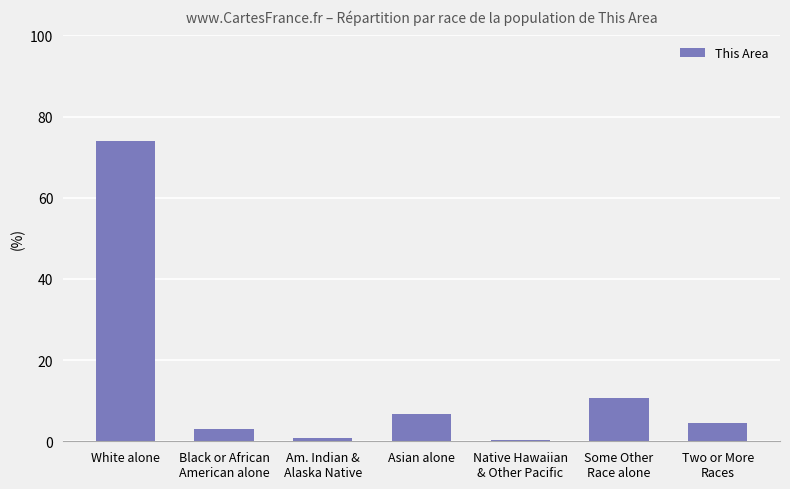

What is the change in value from White alone to Some Other
Race alone?

-63.3